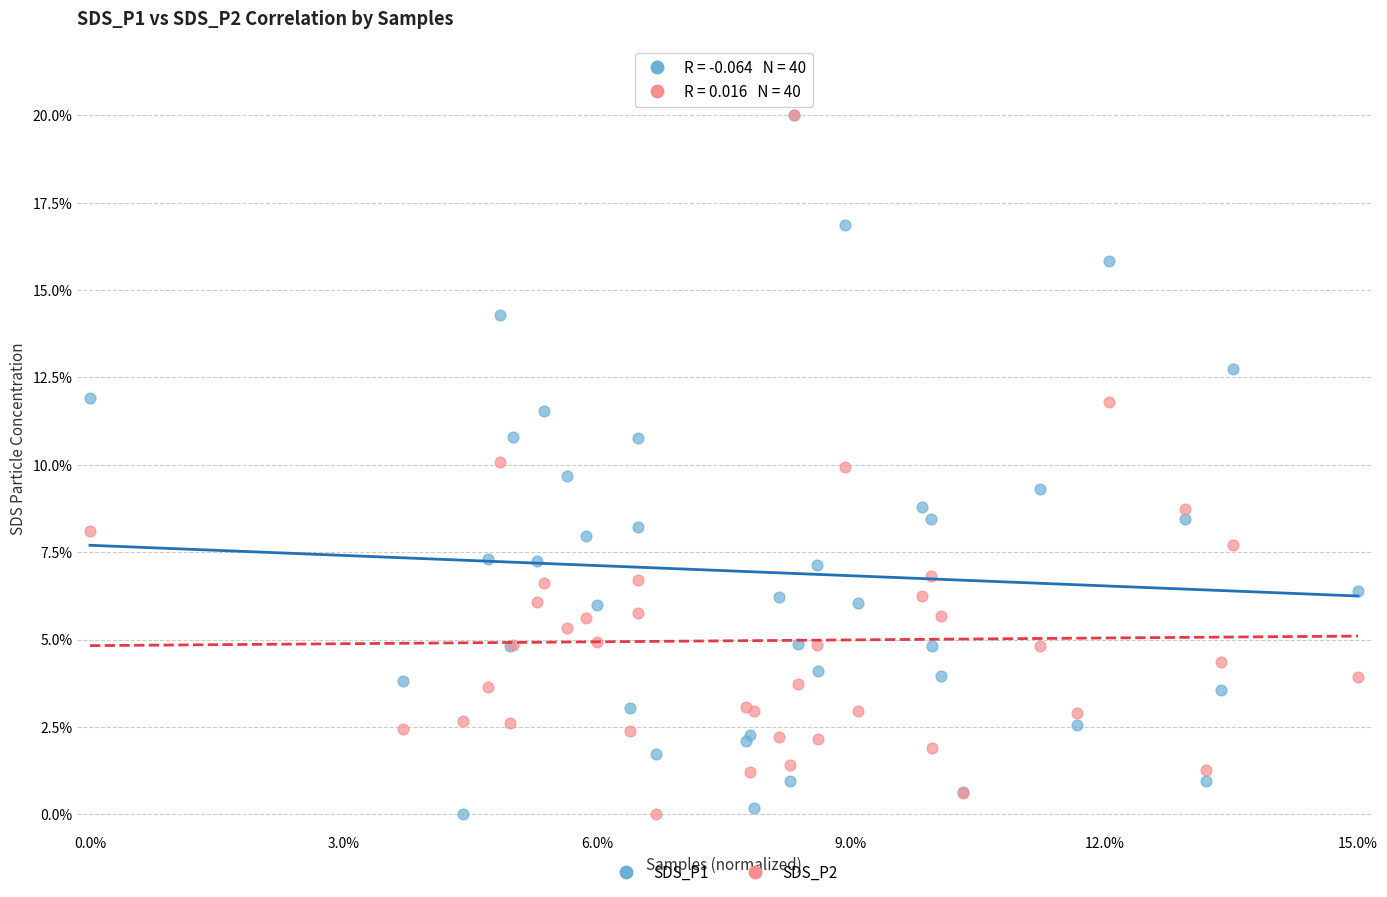

What are all the series names shown in the legend?

SDS_P1, SDS_P2